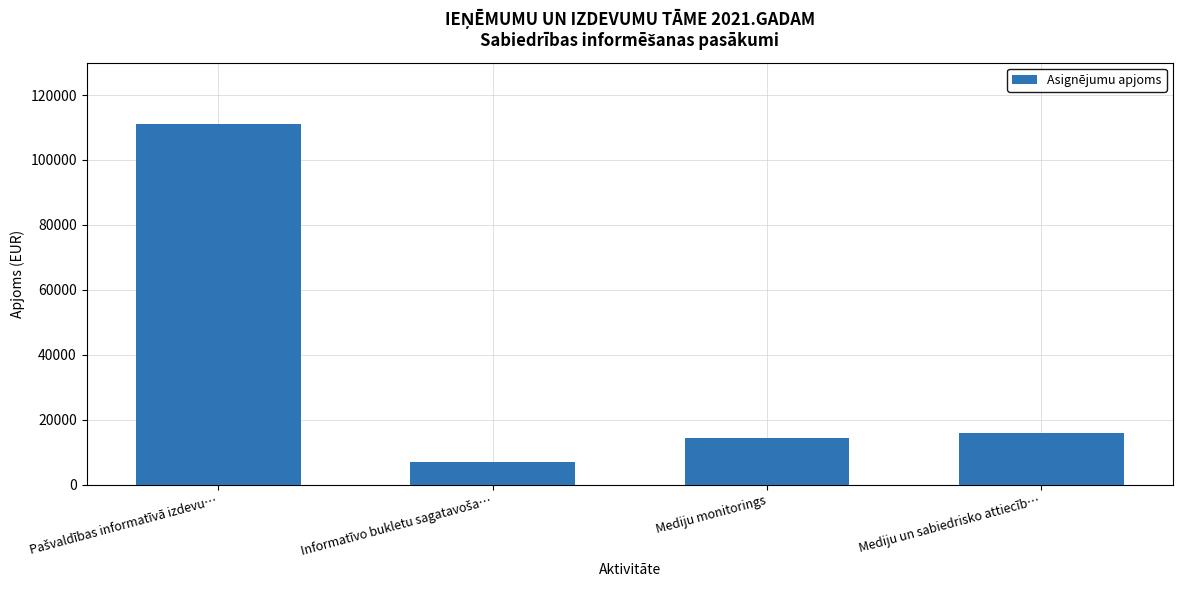

What is the smallest value displayed?

7000